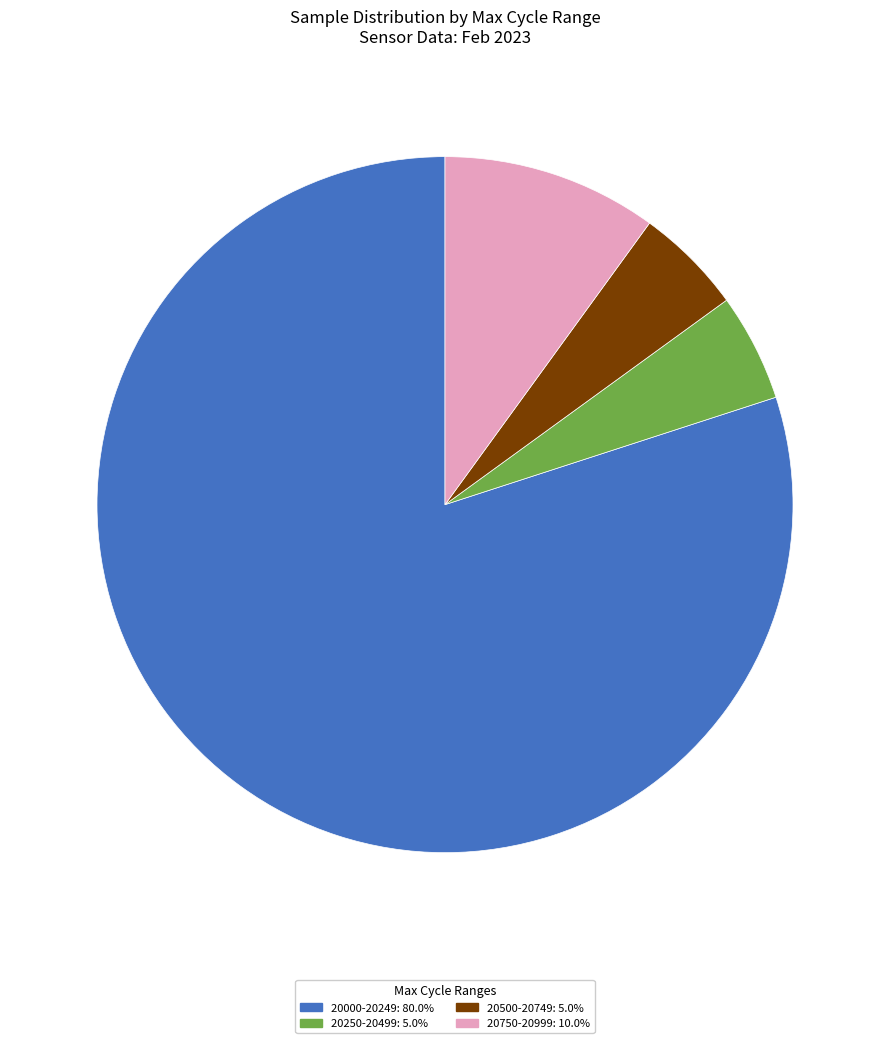

Is there a majority slice in this chart?

Yes